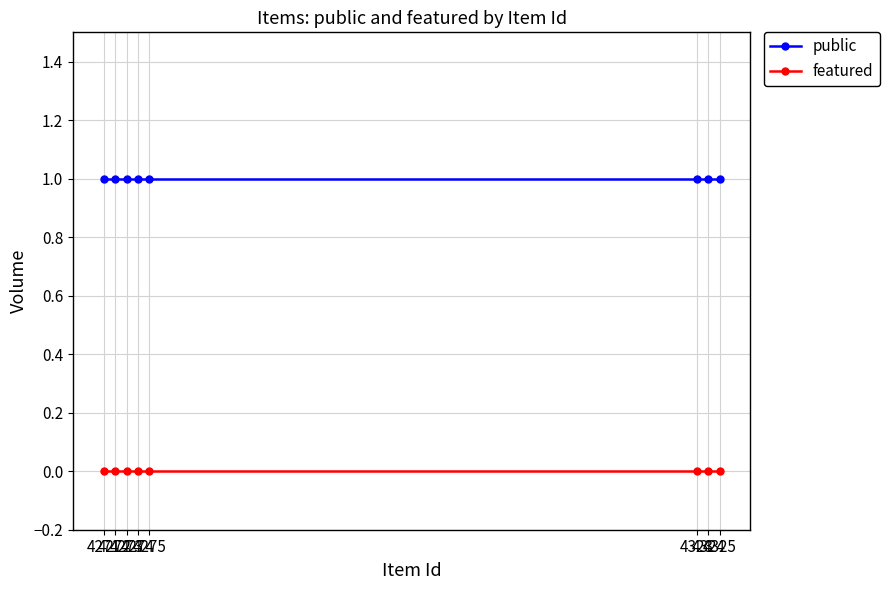

The value of public at 4323 is 1. True or false?

True